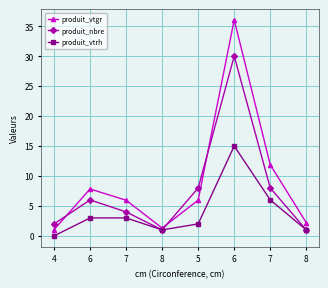

What is the label of the 5th point from the right?

8